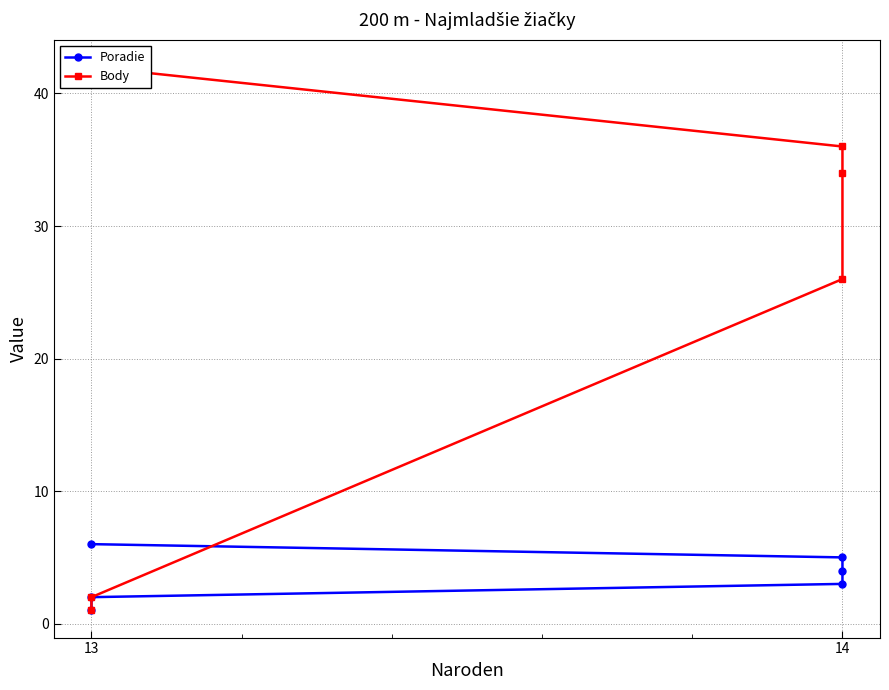

Reading left to right, what are all the values shown in this chart?

Poradie: 1	2	3	4	5	6
Body: 1	2	26	34	36	42